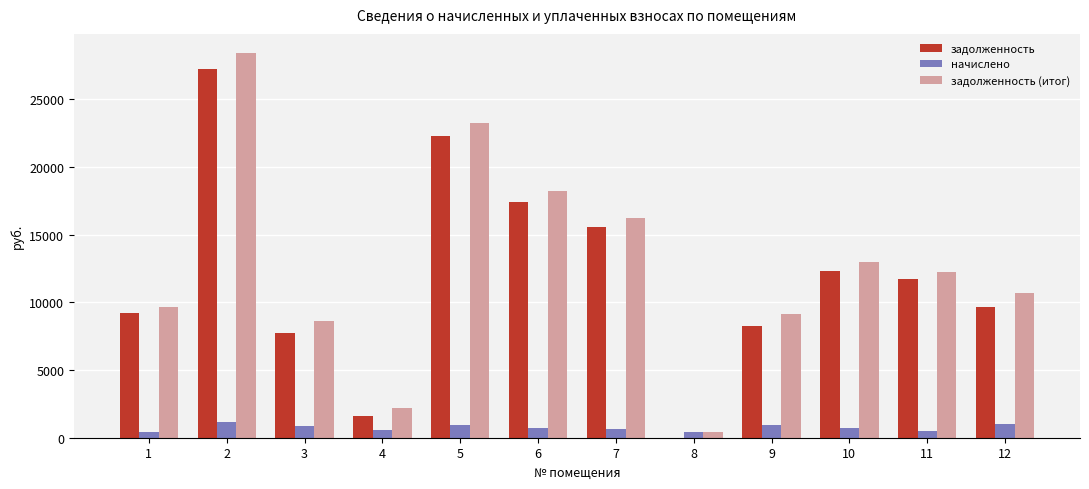

What is the maximum value for задолженность (итог)?

28391.9